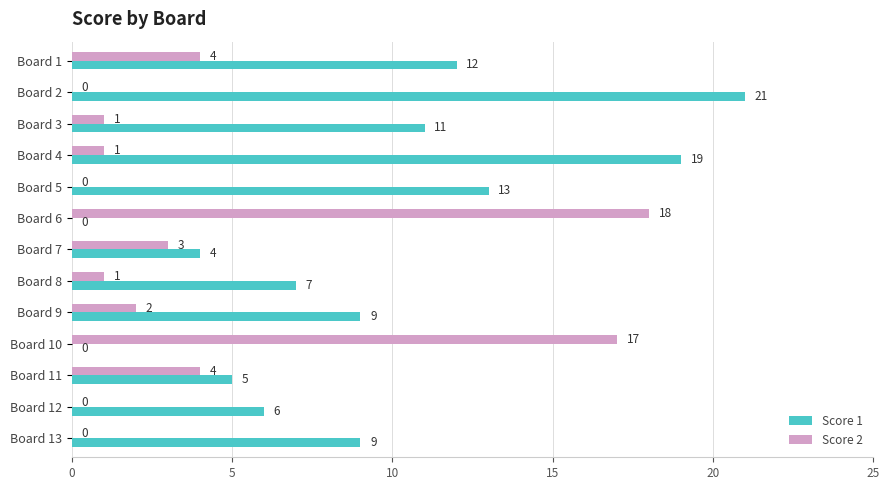

Is the value of Score 2 at Board 9 greater than the value of Score 1 at Board 7?

No